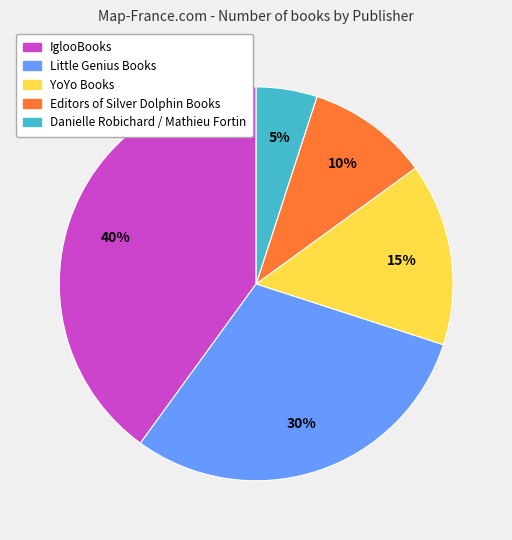

To the nearest percent, what is the average slice percentage?

20%